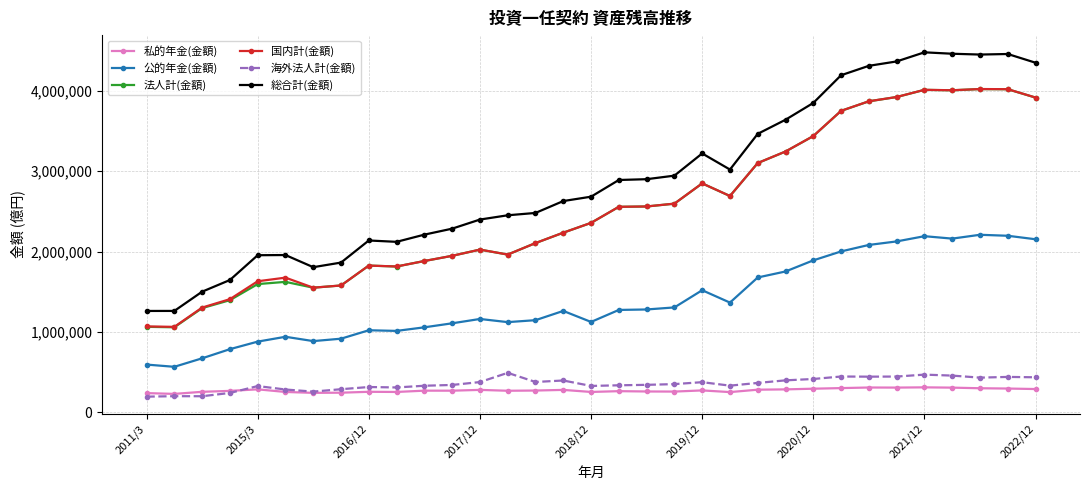

What is the highest value of the 法人計(金額) series?

4023939.4